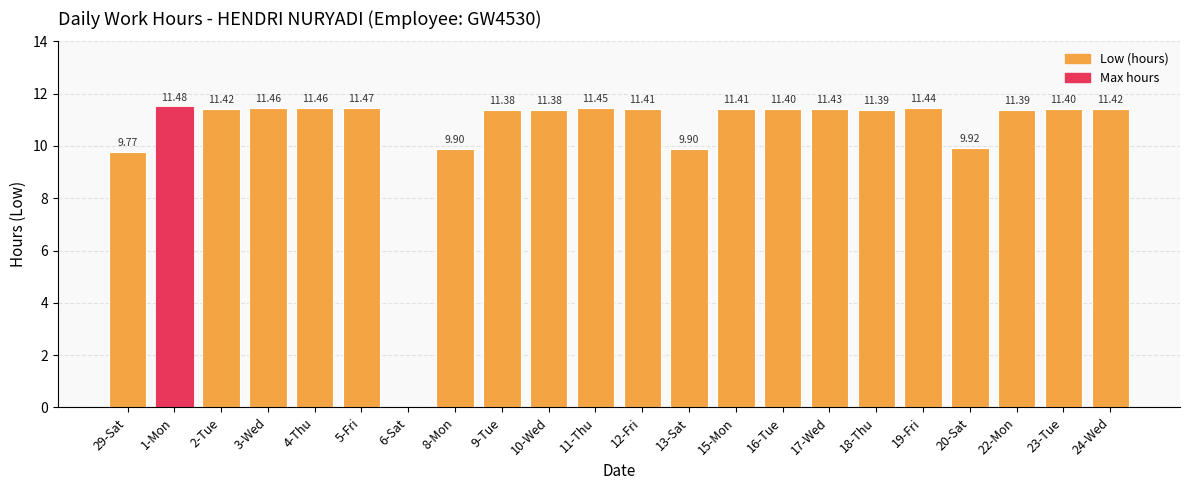

What is the sum of the values at 2-Tue and 22-Mon?

22.8